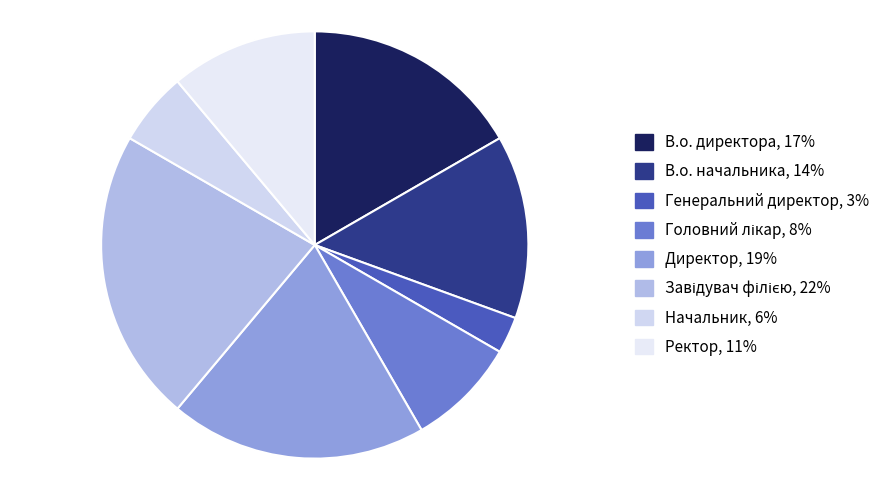

Combined, do Головний лікар and Директор account for over 50%?

No